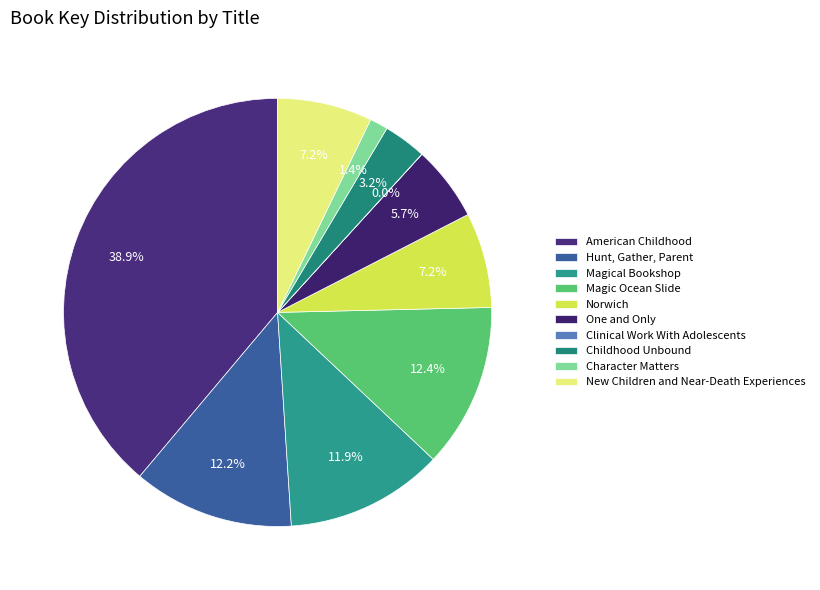

The Magic Ocean Slide slice represents 12% of the pie. True or false?

True